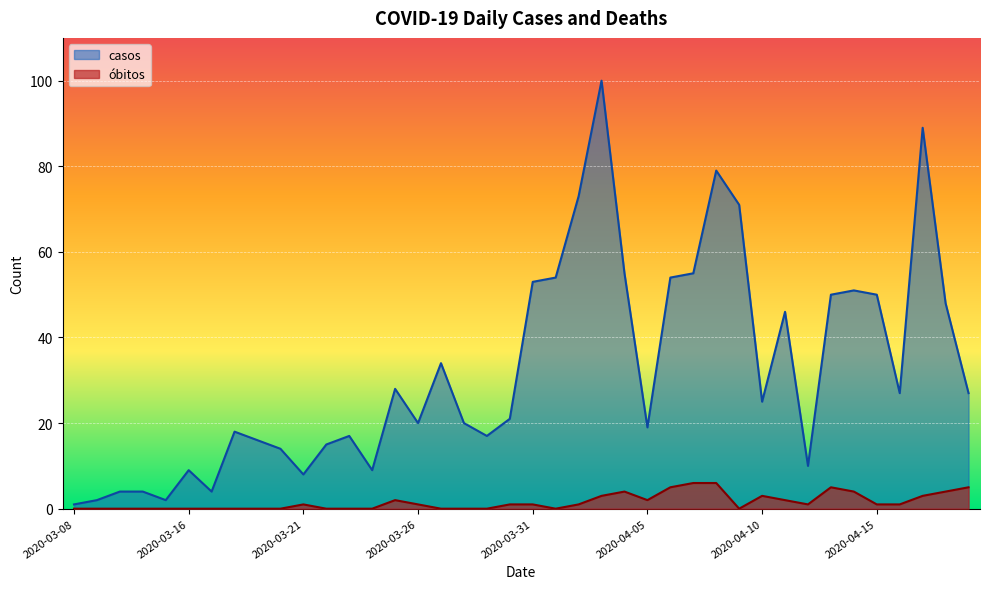

How many lines are shown in the chart?

2